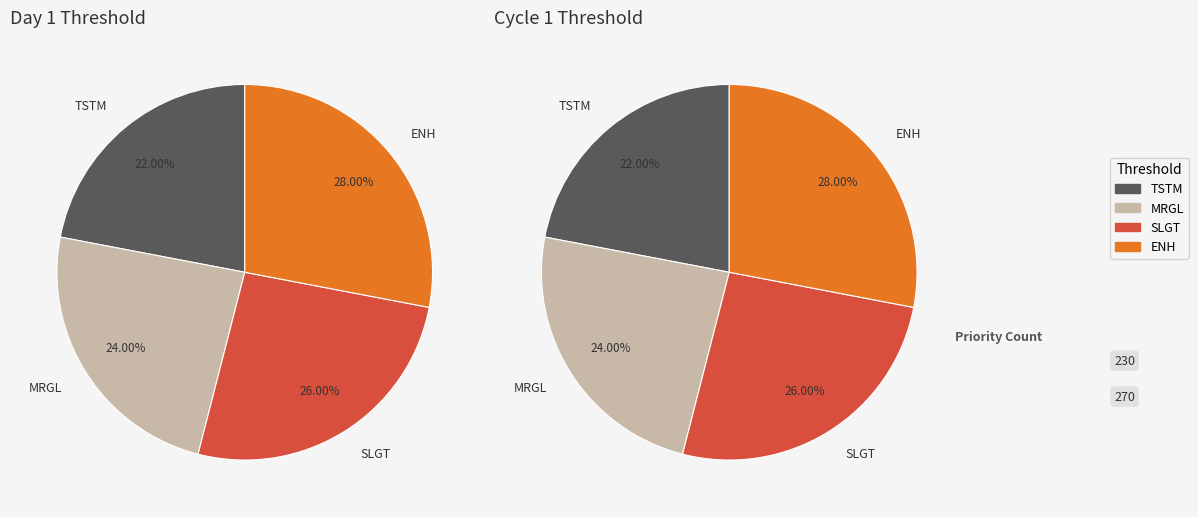

Is there a majority slice in this chart?

No